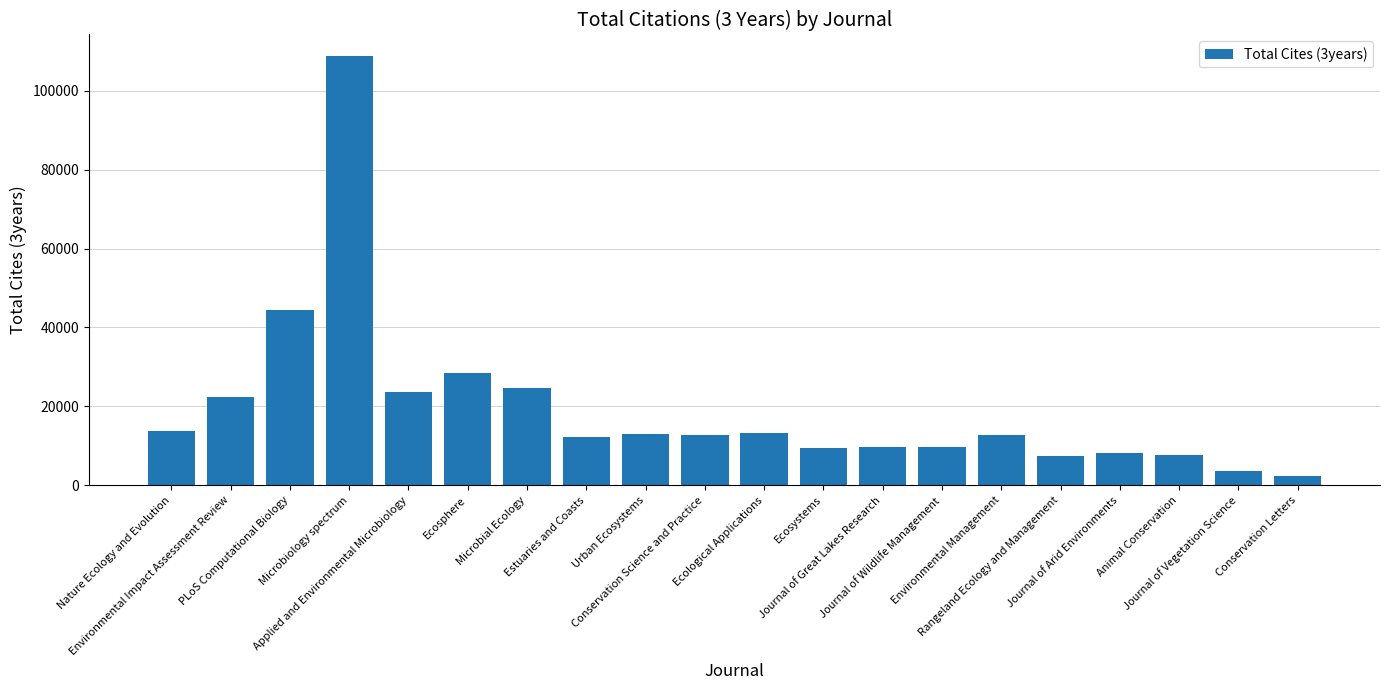

What is the maximum value shown in the chart?

108843